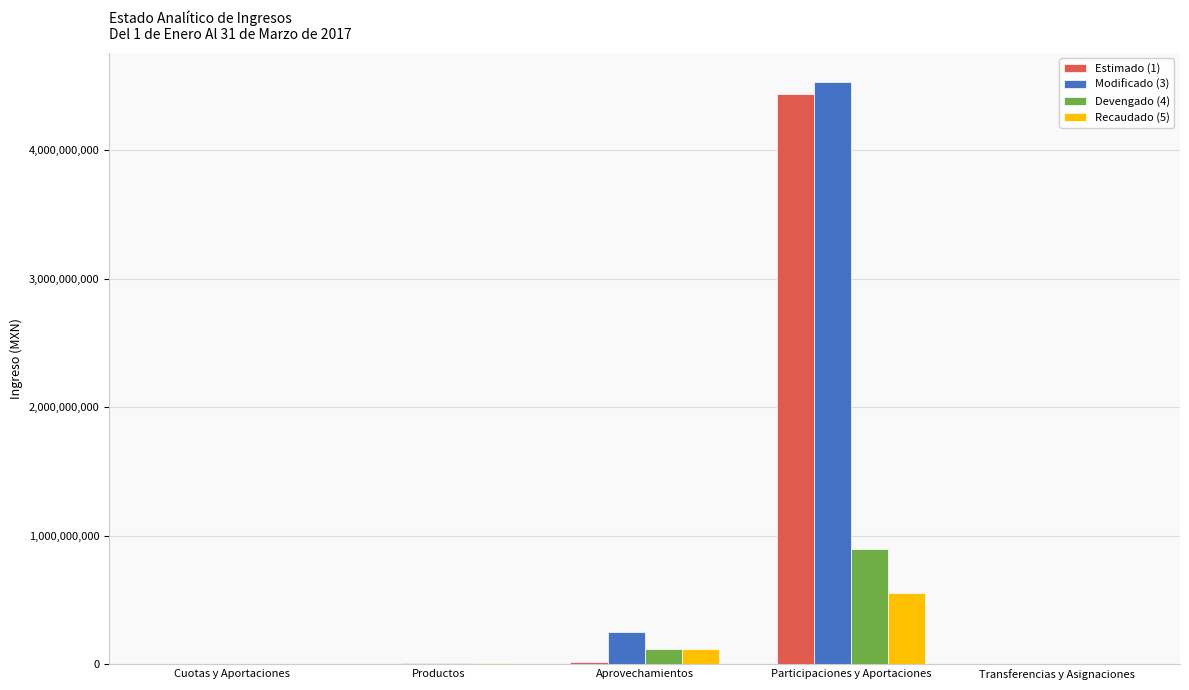

Count the number of categories in the chart.

5